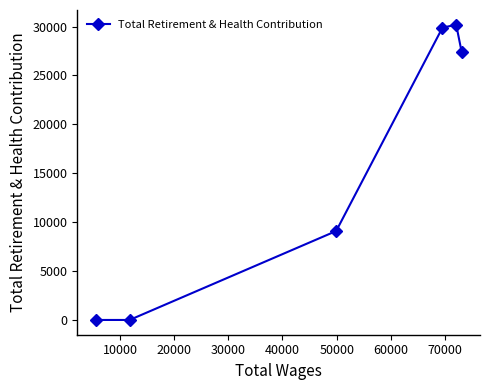

What is the difference between the second highest and minimum values?

29890